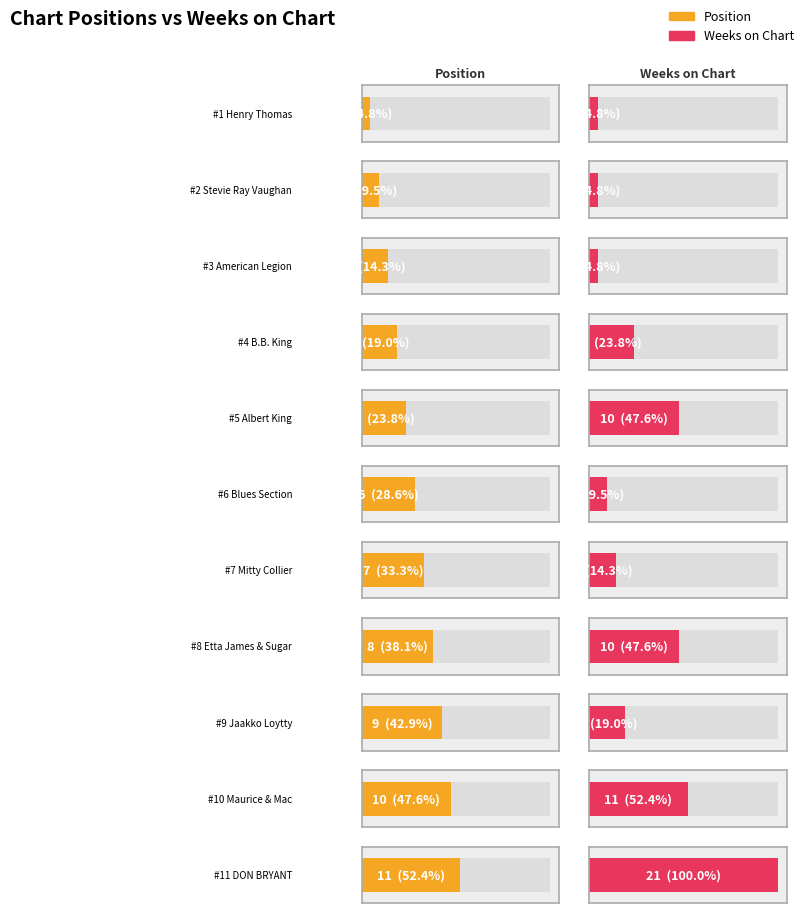

What is the greatest value displayed?

21